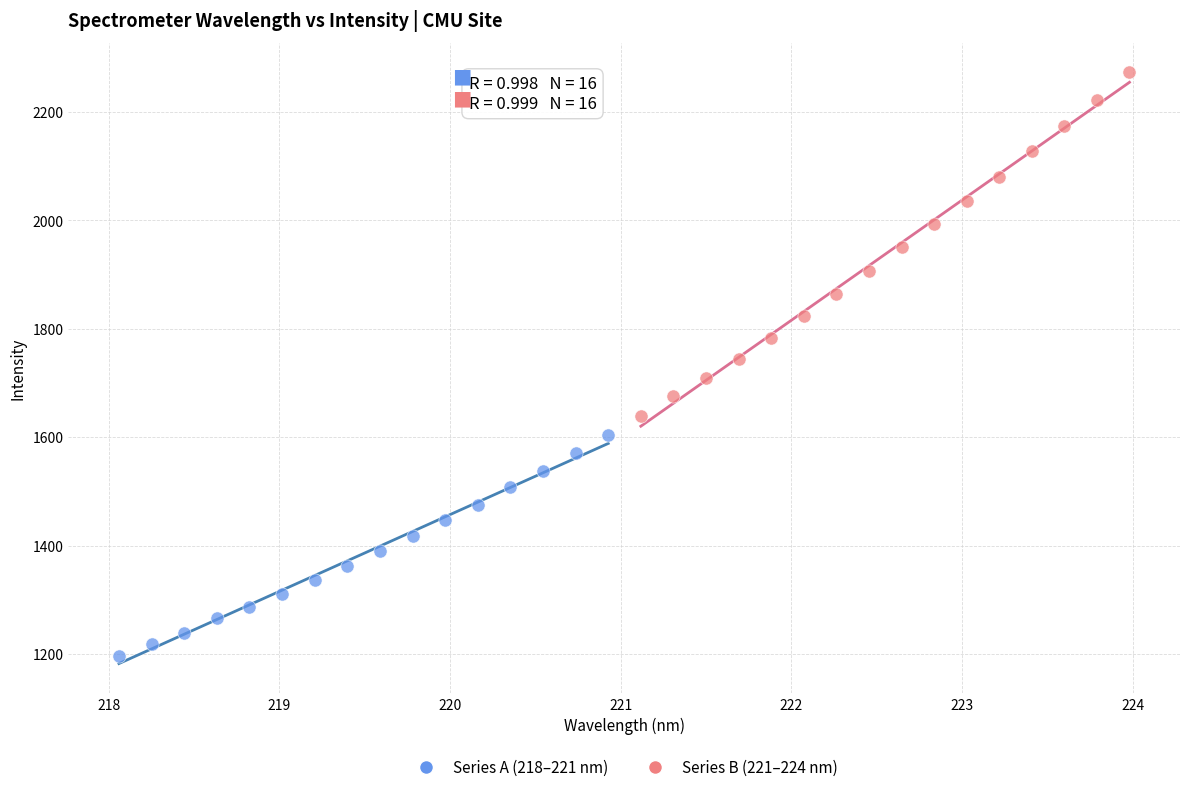

Which series has the widest spread of Y values?

Series B (221–224 nm)